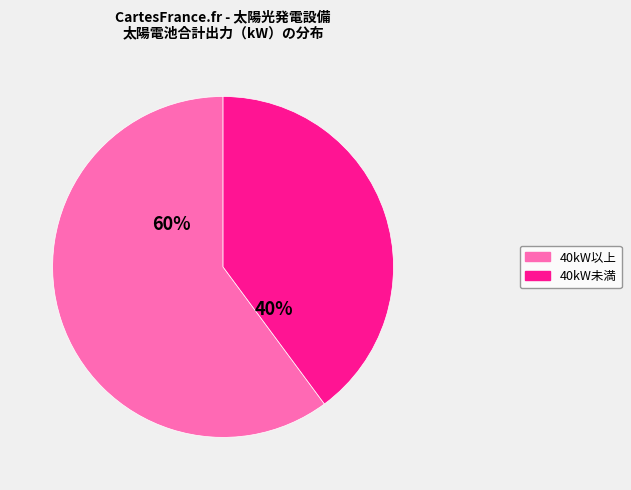

Between 40kW以上 and 40kW未満, which is larger?

40kW以上